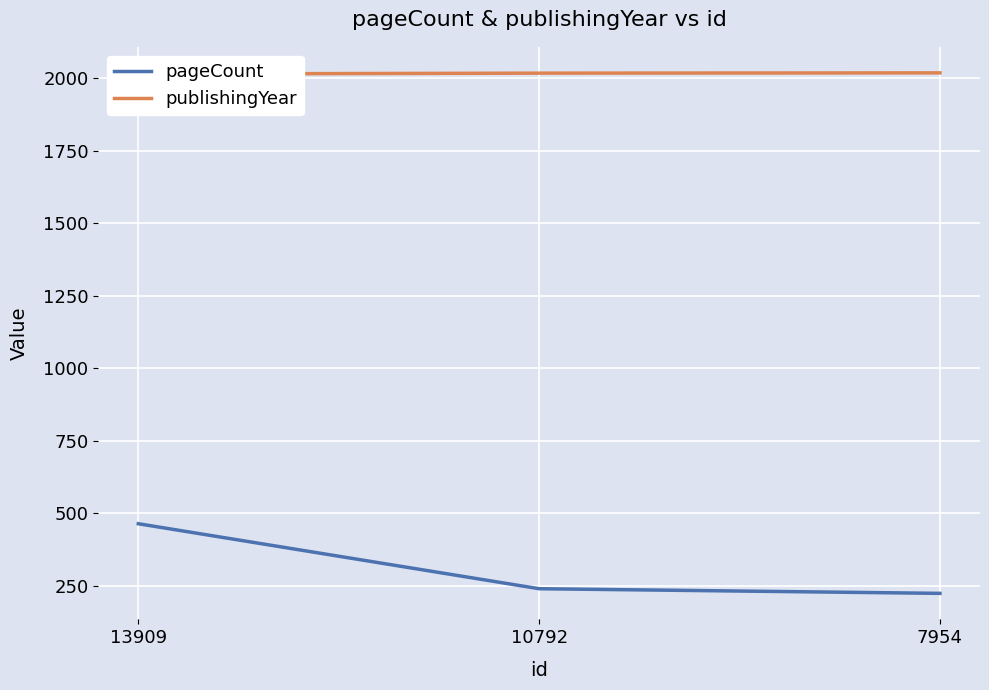

Reading left to right, what are all the values shown in this chart?

pageCount: 13909=464	10792=240	7954=224
publishingYear: 13909=2014	10792=2017	7954=2018